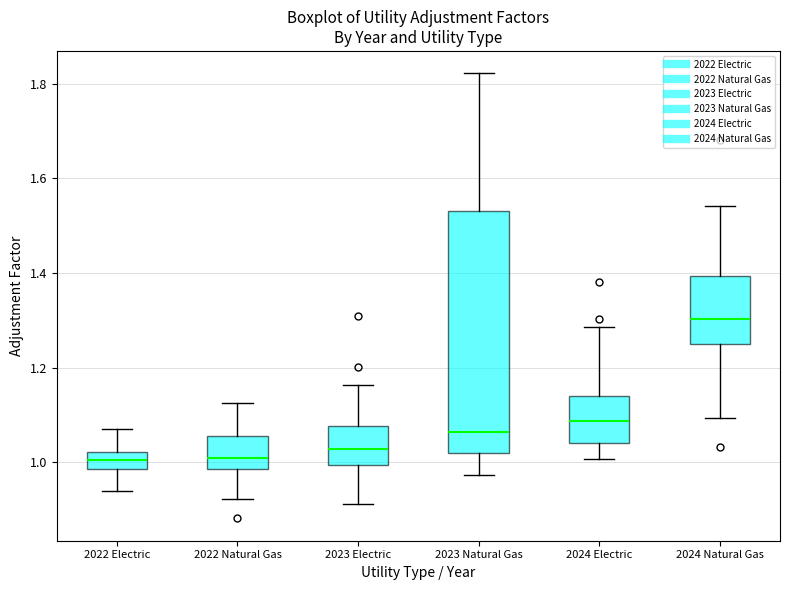

Reading left to right, transcribe this box plot: for each box, give where its median line is, the range the box spans, and where its two whiskers end, as read against the y-axis. The values are not printed on the chart, so give them approximately, as read against the axis.

2022 Electric: median 1.00, box 0.98 to 1.02, whiskers 0.94 to 1.08
2022 Natural Gas: median 1.00, box 0.98 to 1.06, whiskers 0.92 to 1.12
2023 Electric: median 1.02, box 1.00 to 1.08, whiskers 0.92 to 1.16
2023 Natural Gas: median 1.06, box 1.02 to 1.52, whiskers 0.98 to 1.82
2024 Electric: median 1.08, box 1.04 to 1.14, whiskers 1.00 to 1.28
2024 Natural Gas: median 1.30, box 1.26 to 1.40, whiskers 1.10 to 1.54